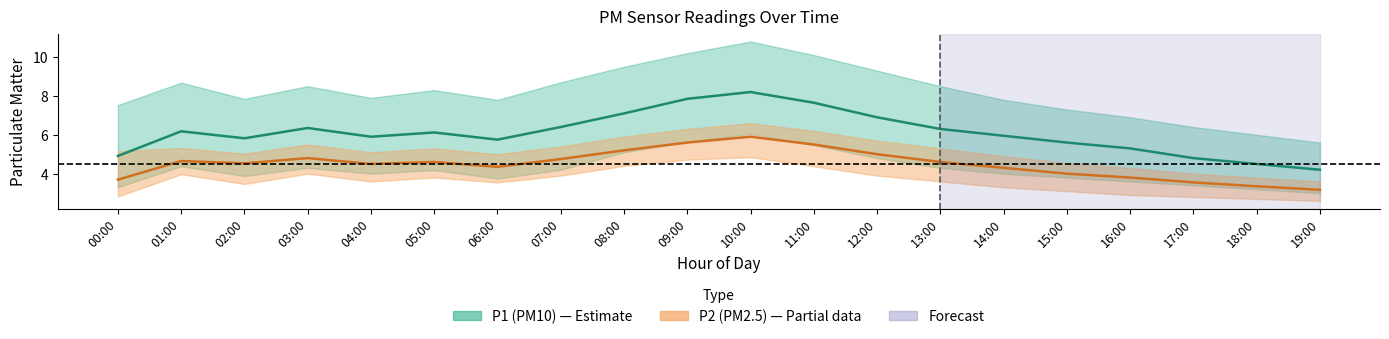

What is the difference between the second highest and second lowest values in the P2_upper series?

2.5